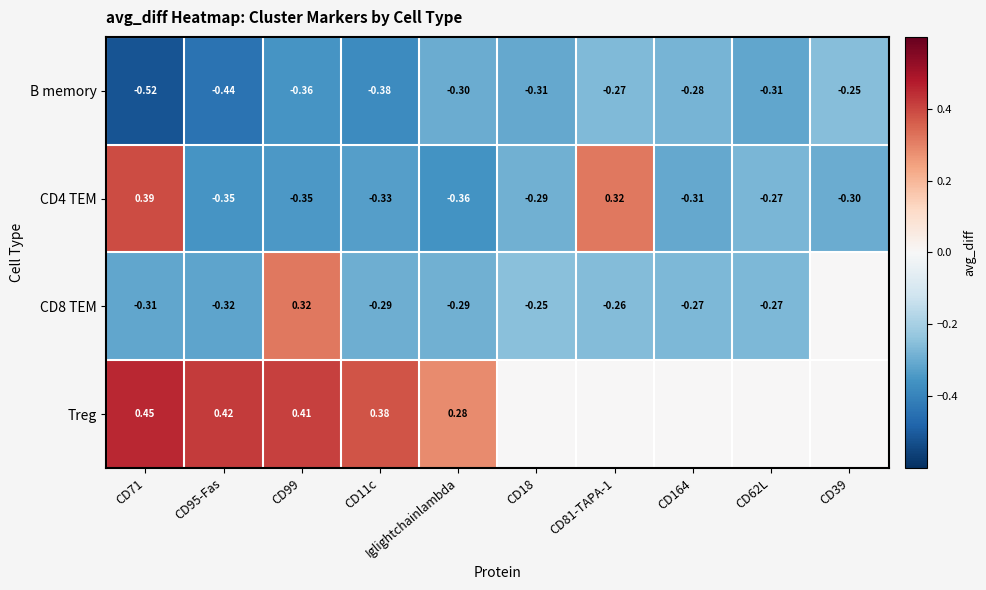

What is the total value across all series at CD18?

-0.8